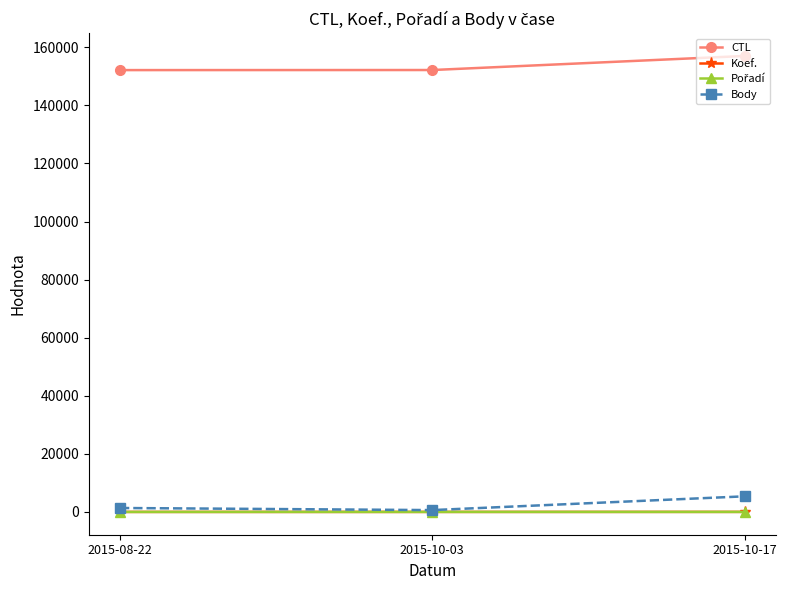

At which label is Body closest to 3001?

2015-08-22